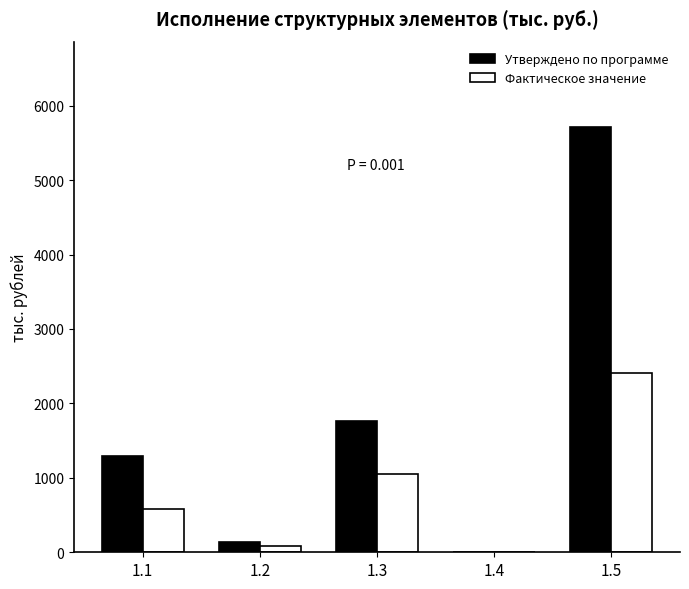

Are the bars grouped side by side (vs. stacked)?

Yes